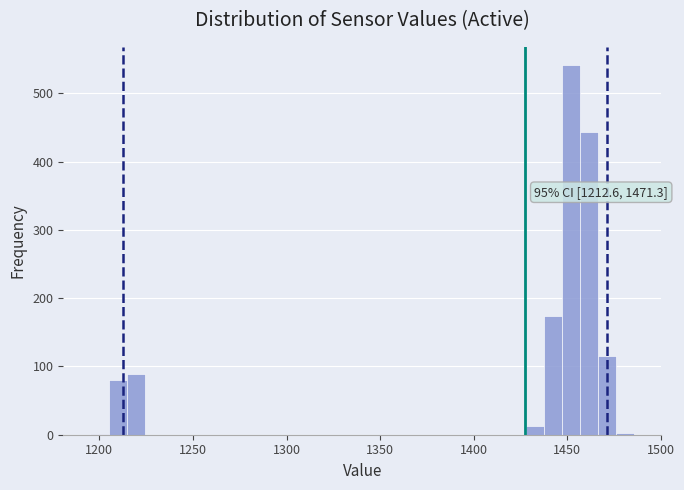

Around what value on the x-axis is the tallest bar? Give the approximate position of its centre, as read against the axis.

1450